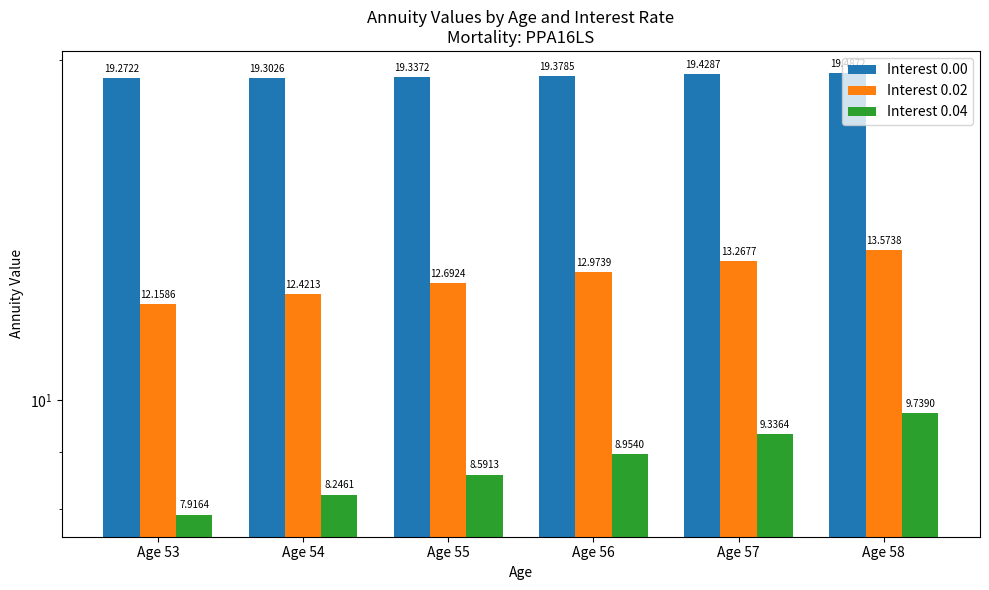

Reading right to left, transcribe all the data shown in this chart.

Interest 0.00: 19.5	19.4	19.4	19.3	19.3	19.3
Interest 0.02: 13.6	13.3	13.0	12.7	12.4	12.2
Interest 0.04: 9.7	9.3	9.0	8.6	8.2	7.9